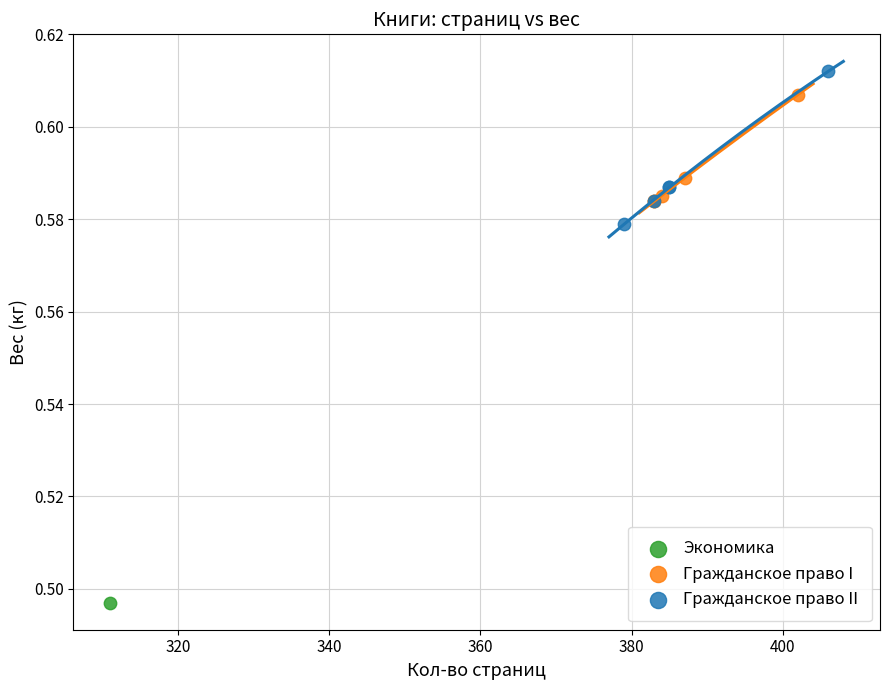

What are all the series names shown in the legend?

Экономика, Гражданское право I, Гражданское право II